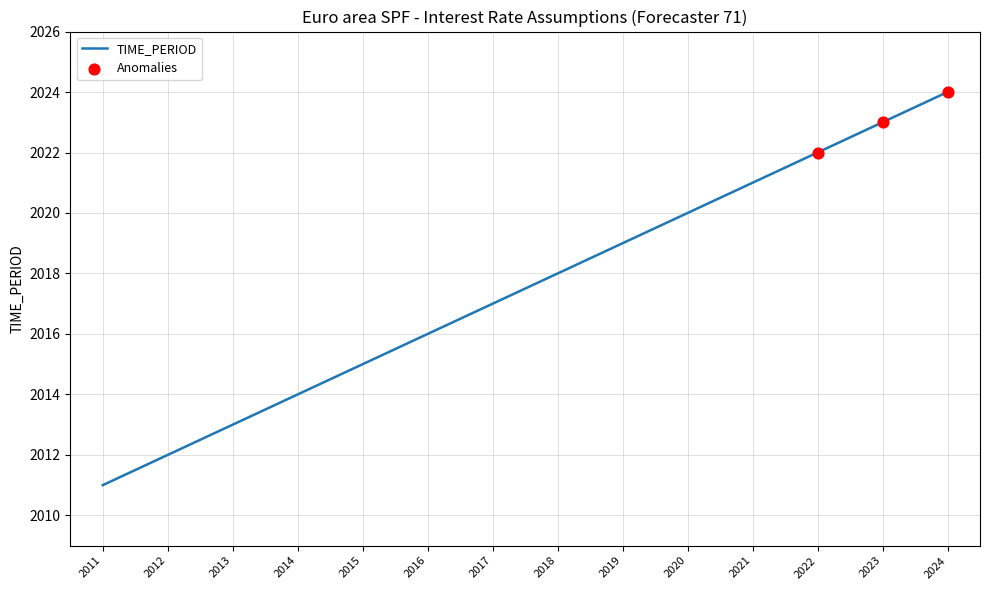

What is the change in value from 2014 to 2017?

+3